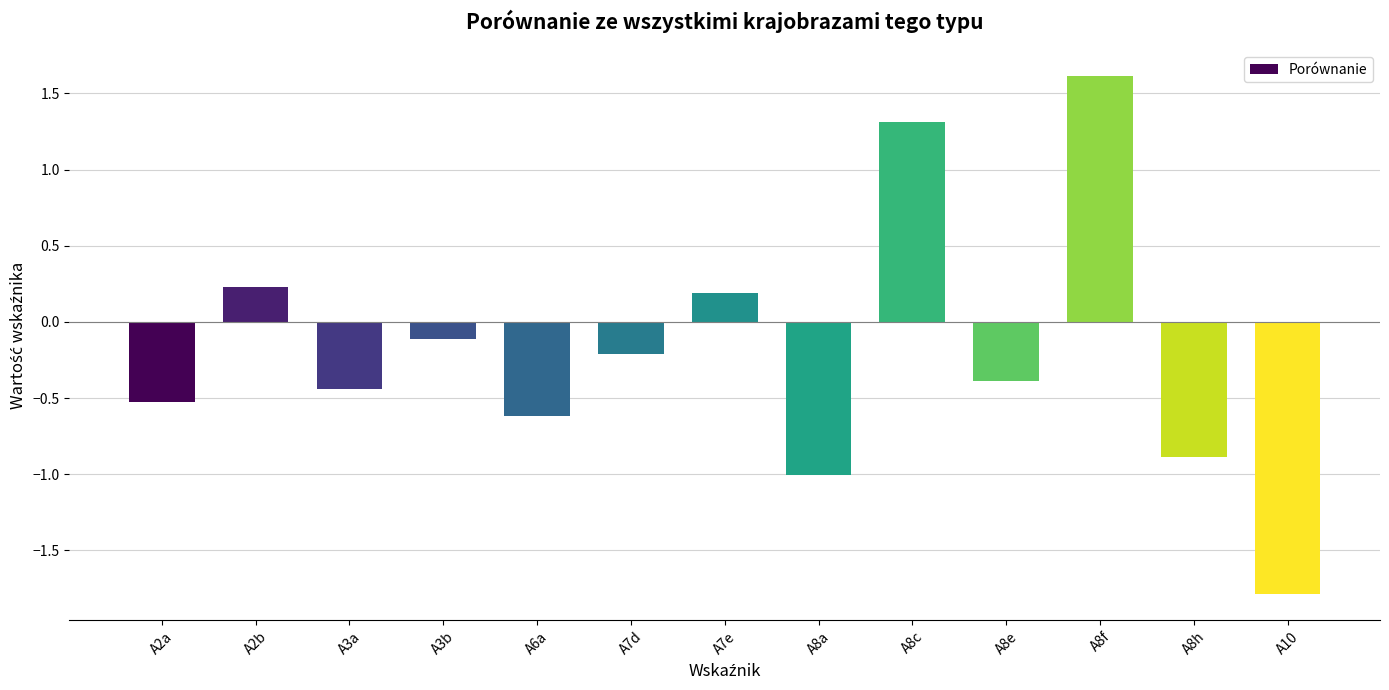

How many distinct data groups are displayed?

1